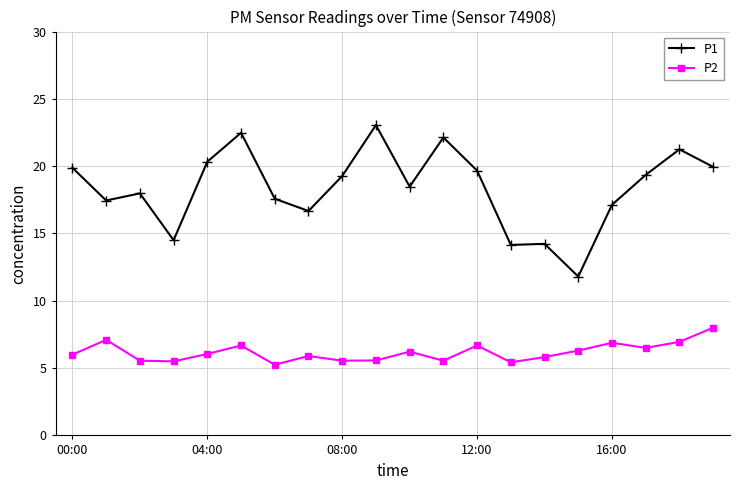

What is the difference between the maximum and second lowest values in the P1 series?

8.9